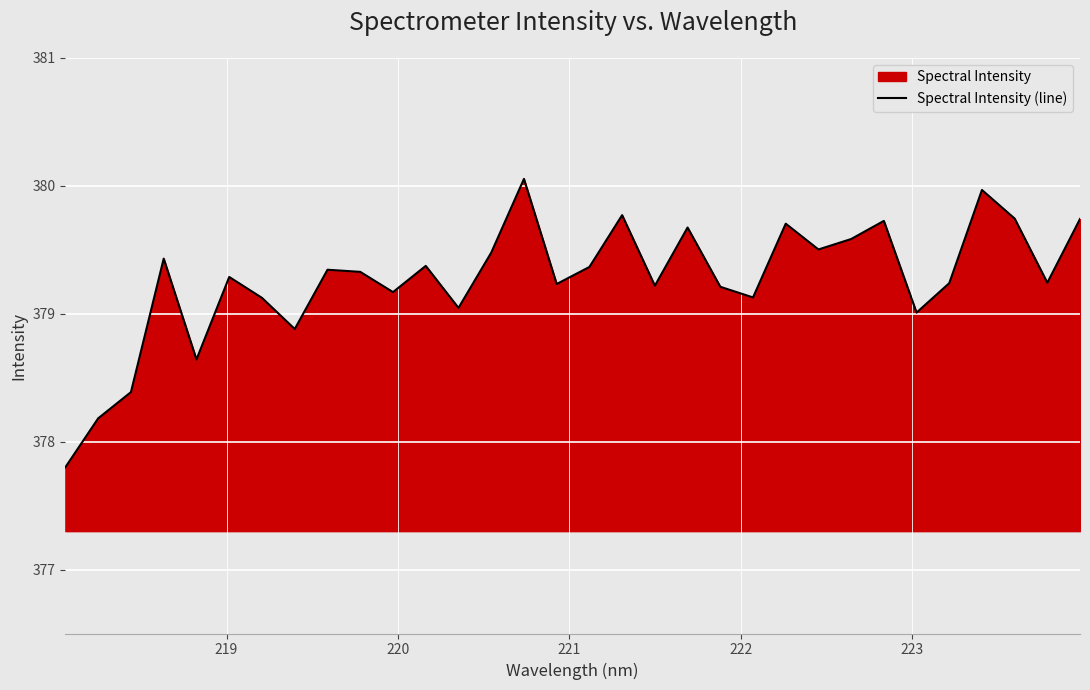

What is the minimum value shown in the chart?

377.8